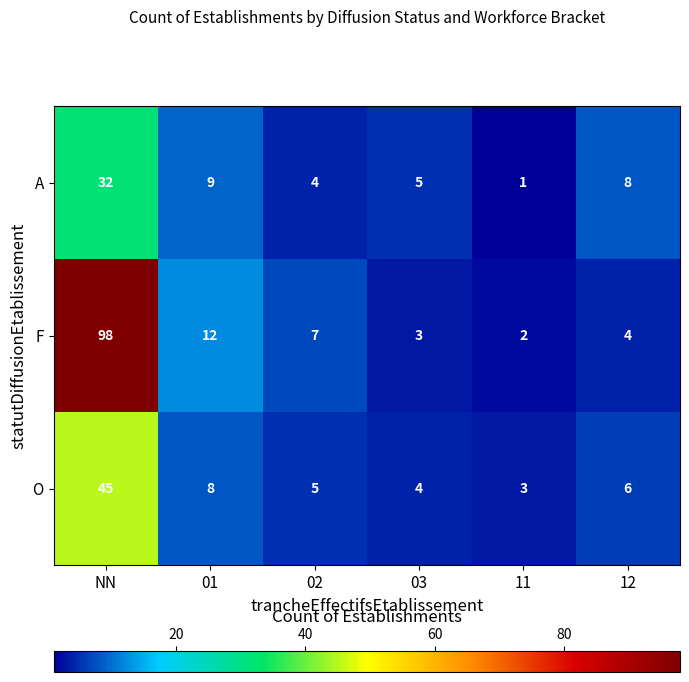

How many data points does each series have?

6